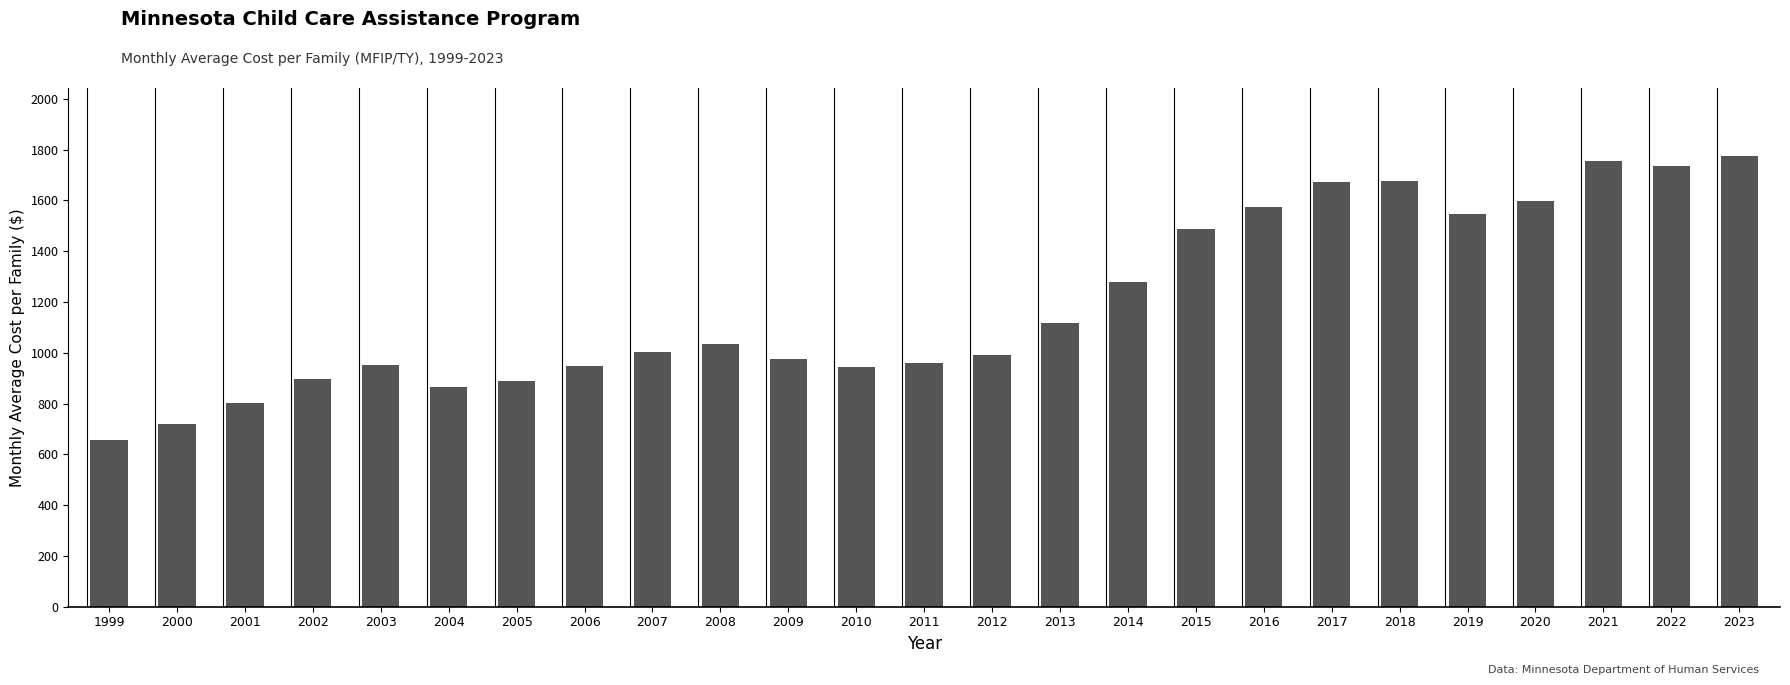

Which label corresponds to the smallest value in the chart?

1999